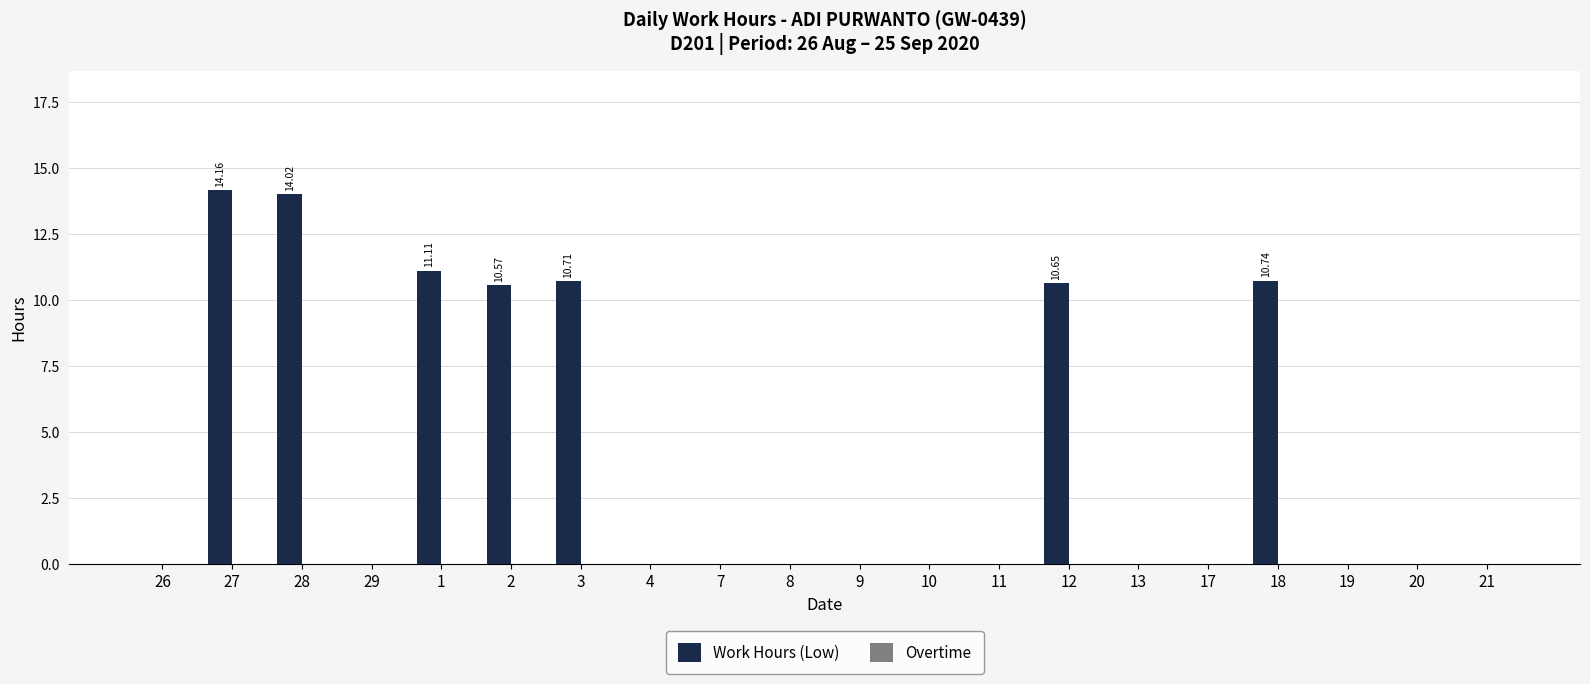

What is the change in value from 8 to 18?

+10.7